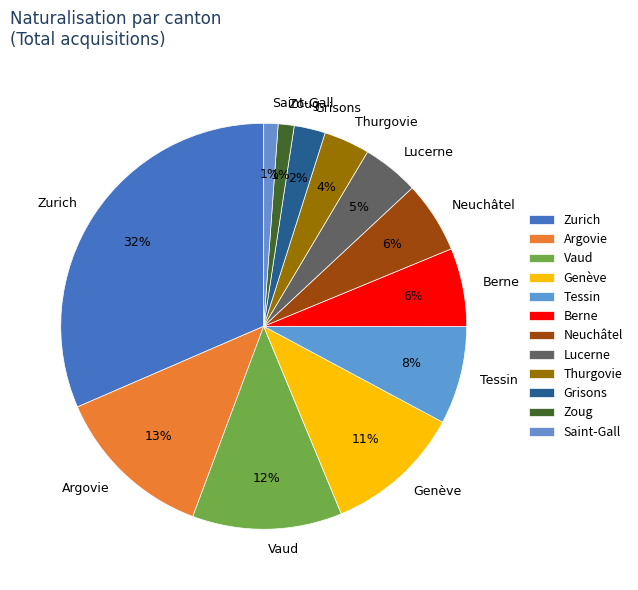

To the nearest percent, what is the combined percentage of Neuchâtel and Argovie?

19%